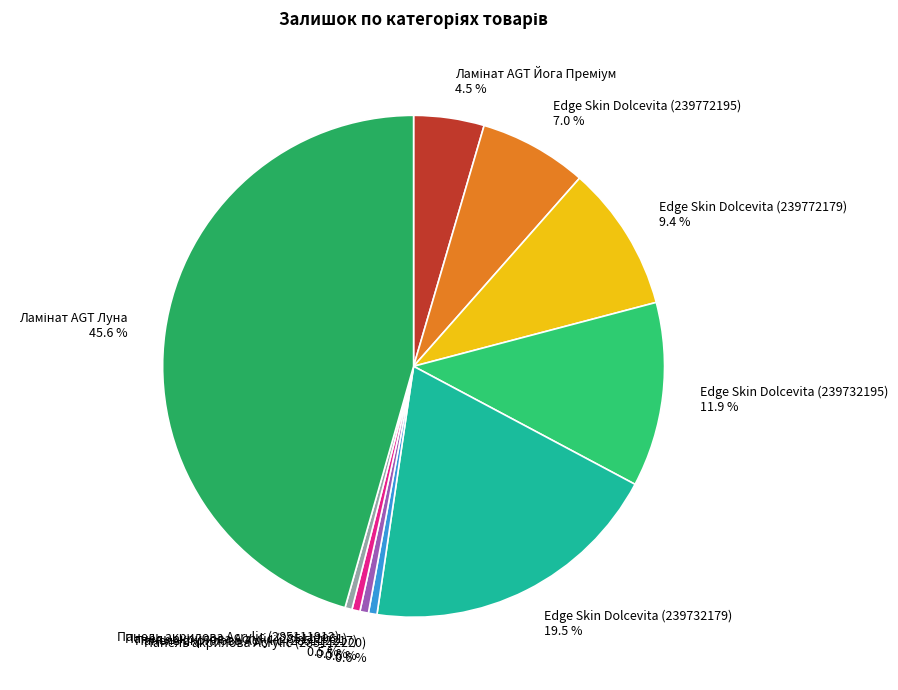

Which has a higher value, Панель акрилова Acrylic (285111961) or Edge Skin Dolcevita (239732195)?

Edge Skin Dolcevita (239732195)